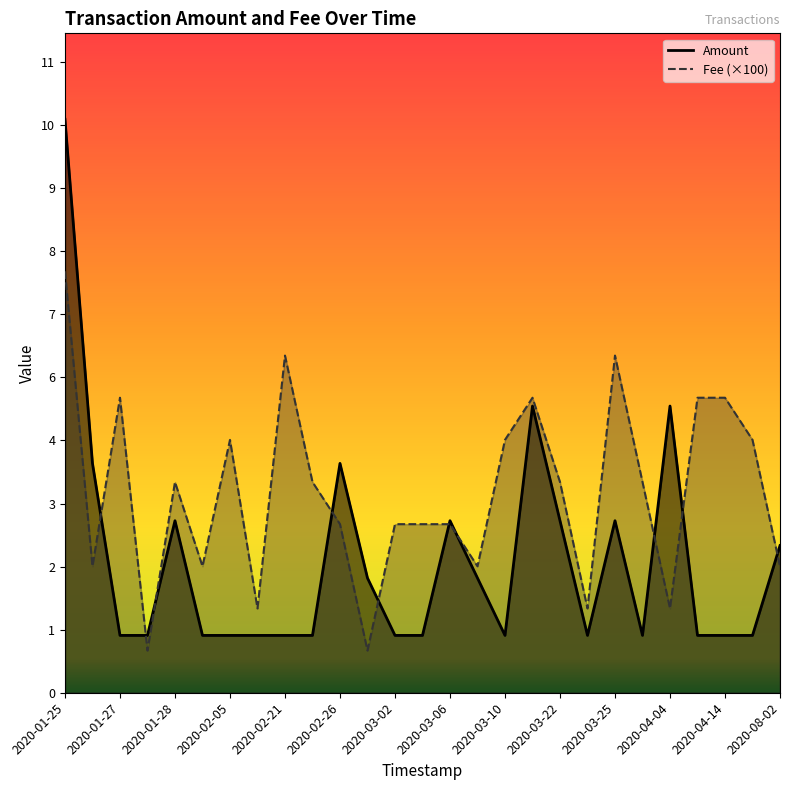

What is the maximum value shown in the chart?

10.0